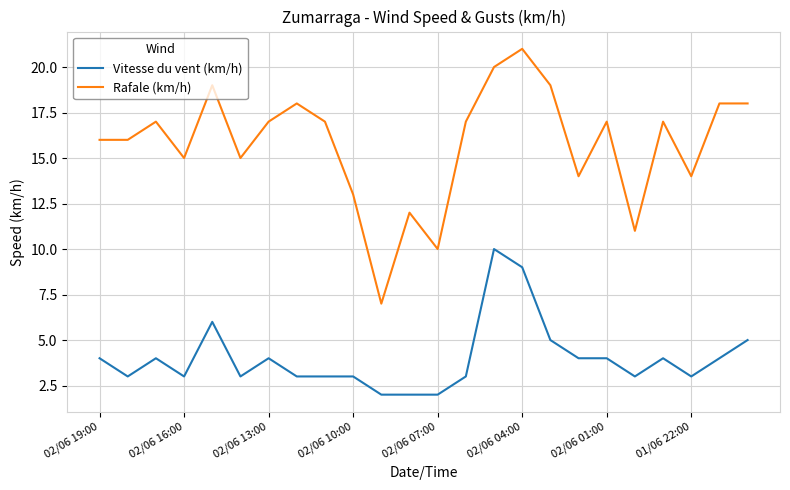

True or false: Rafale (km/h) and Vitesse du vent (km/h) cross at least once.

False